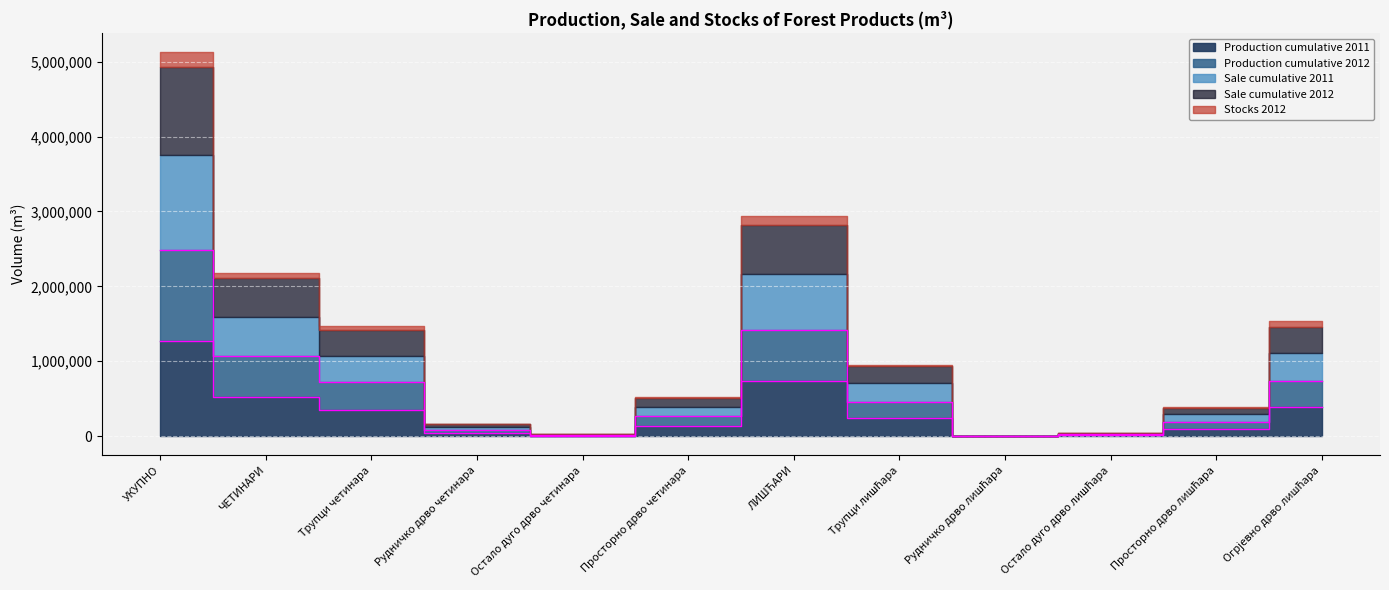

What is the label of the 2nd point from the left?

ЧЕТИНАРИ